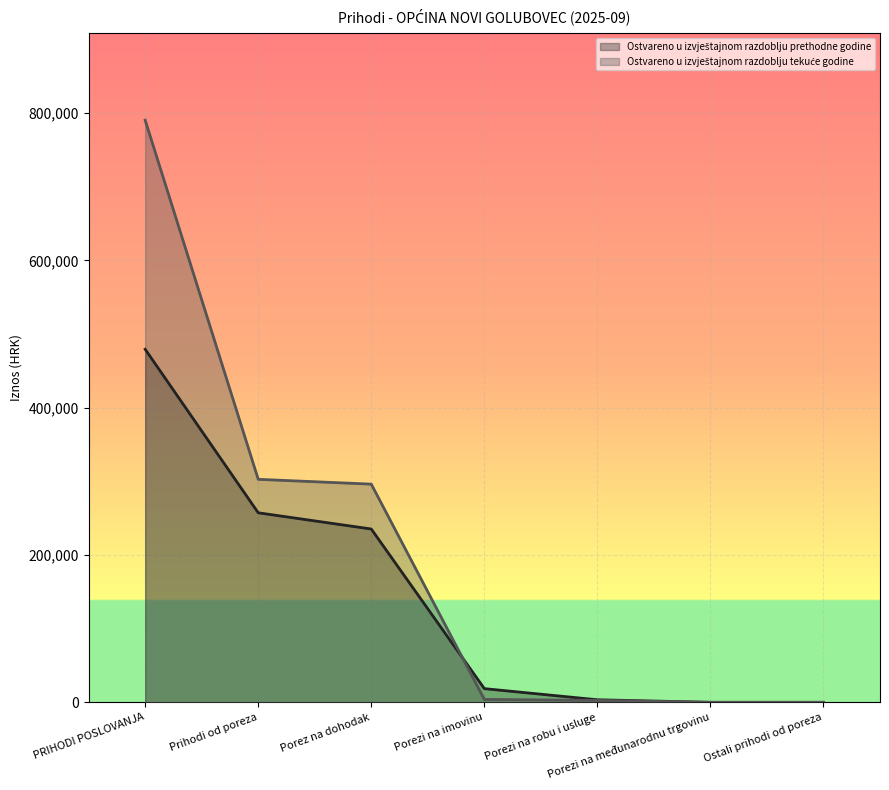

What is the total value across all series at Prihodi od poreza?

560125.7